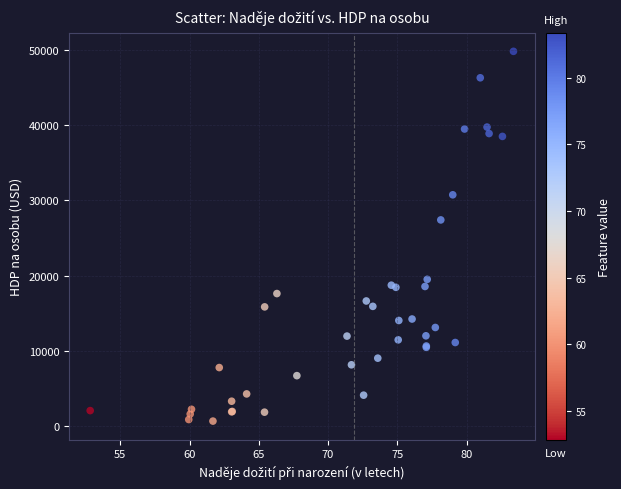

What Y value in the scatter plot is closest to 25241?

27408.7